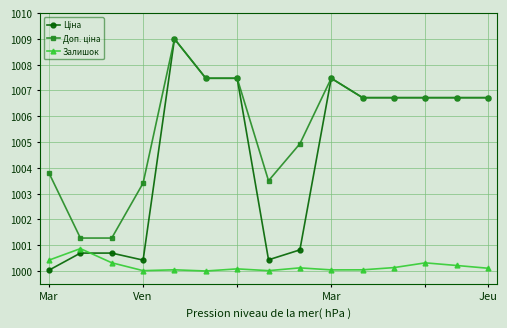

What is the value of the Залишок point at the 13th from the left?

1000.3